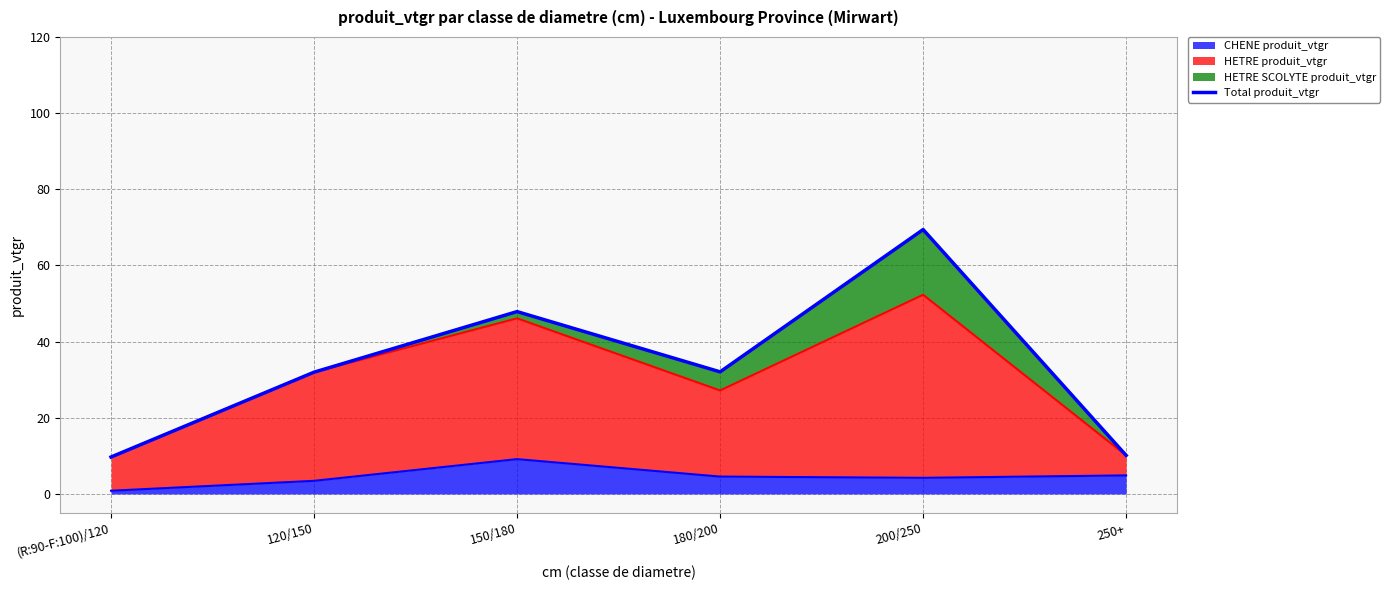

Reading right to left, what are all the values shown in this chart?

250+=10.1	200/250=69.4	180/200=32.1	150/180=47.9	120/150=32.0	(R:90-F:100)/120=9.7